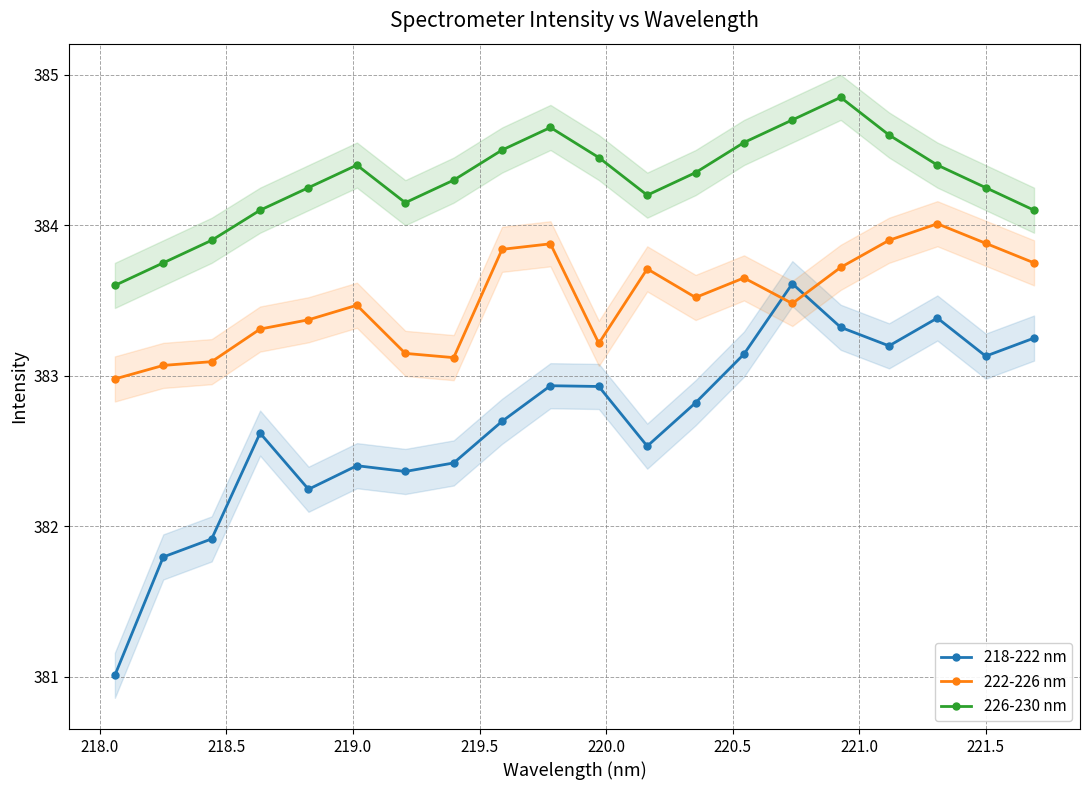

How many series are shown in this chart?

3